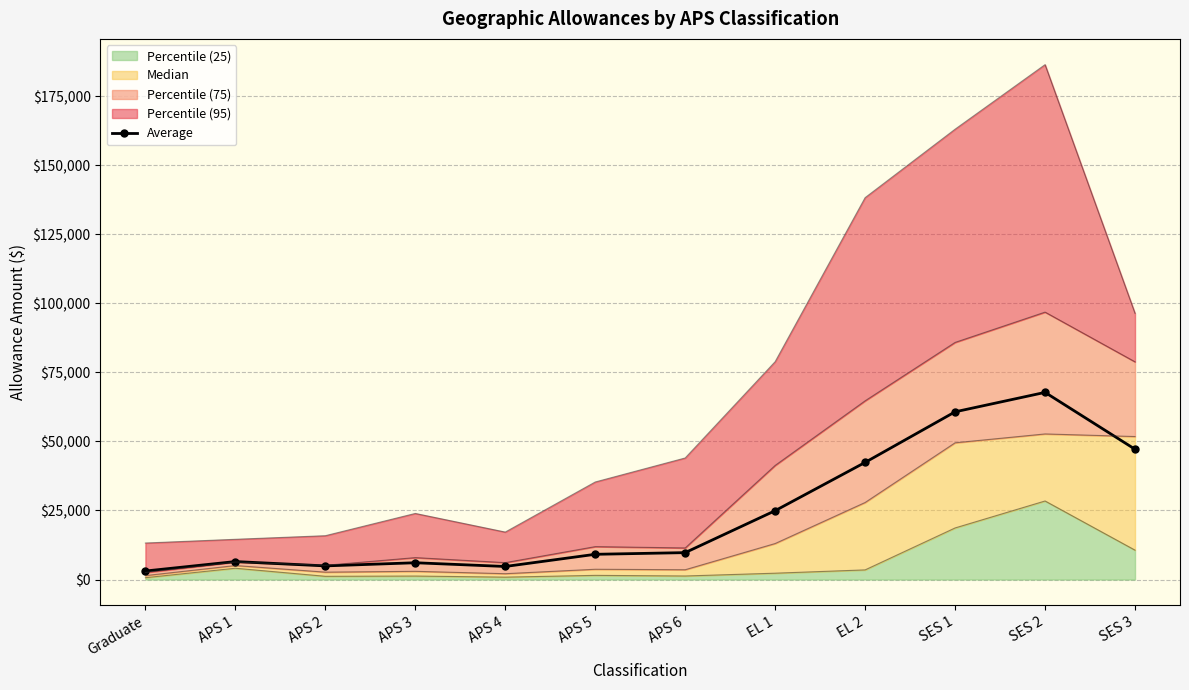

Rank the categories by value from highest to lowest.

SES 2, SES 1, SES 3, EL 2, EL 1, APS 6, APS 5, APS 1, APS 3, APS 2, APS 4, Graduate